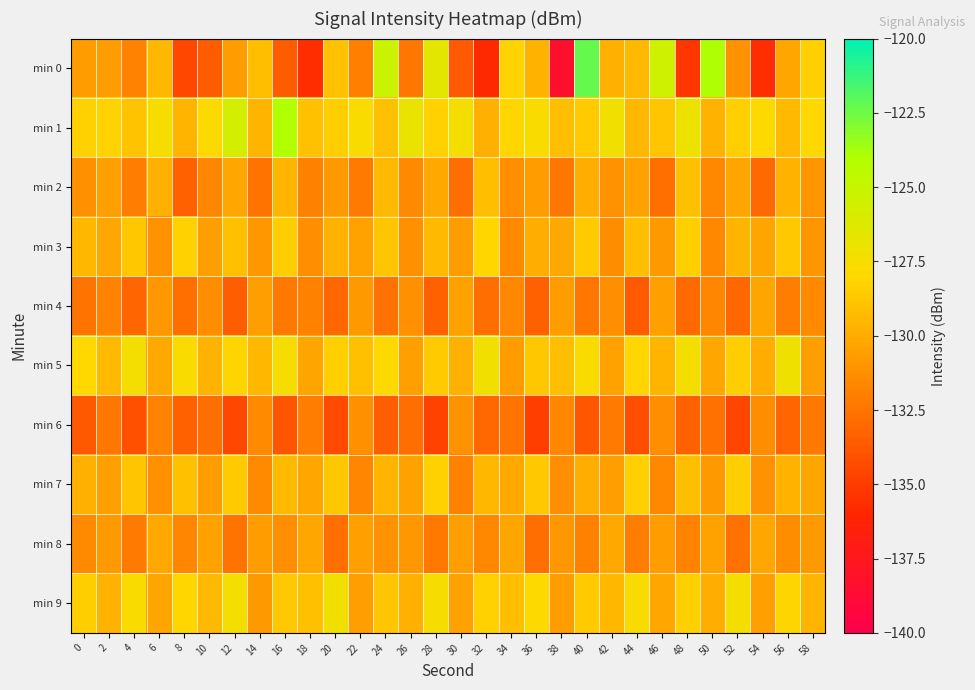

At which category is the sum across all series the highest?

40